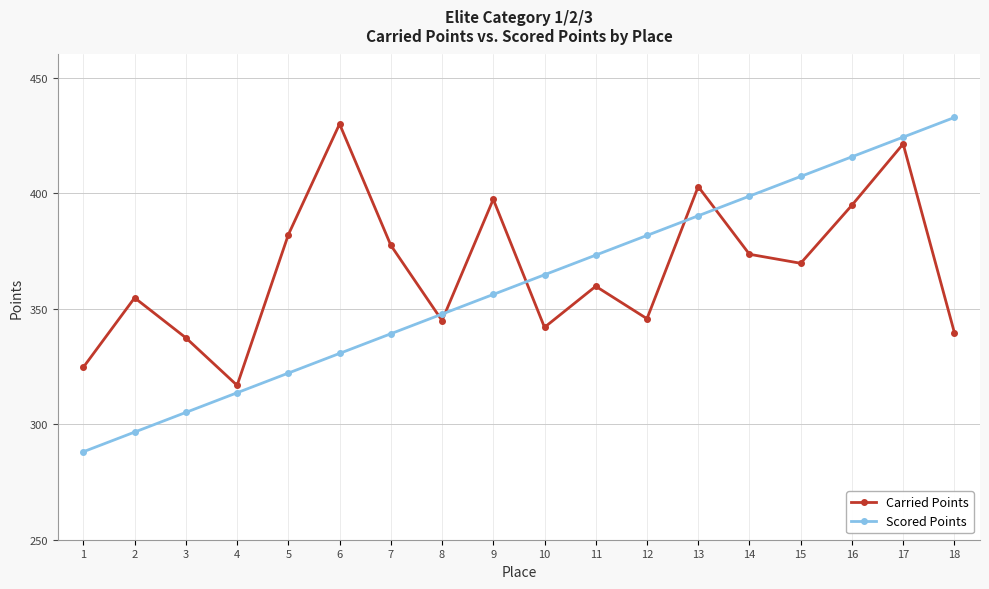

The value of Scored Points at 16 is 415.7. True or false?

True